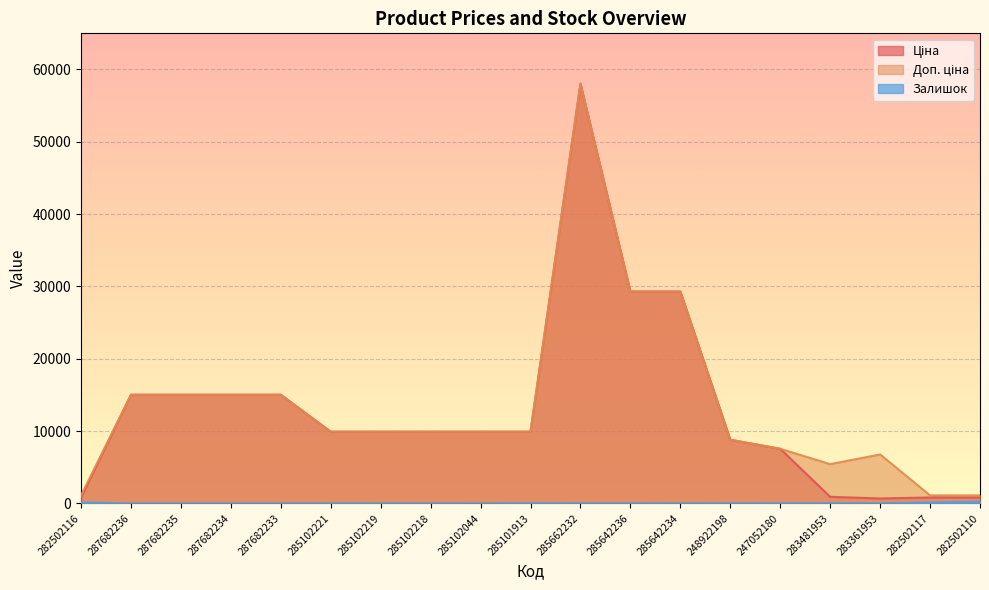

What are all the series names shown in the legend?

Ціна, Доп. ціна, Залишок